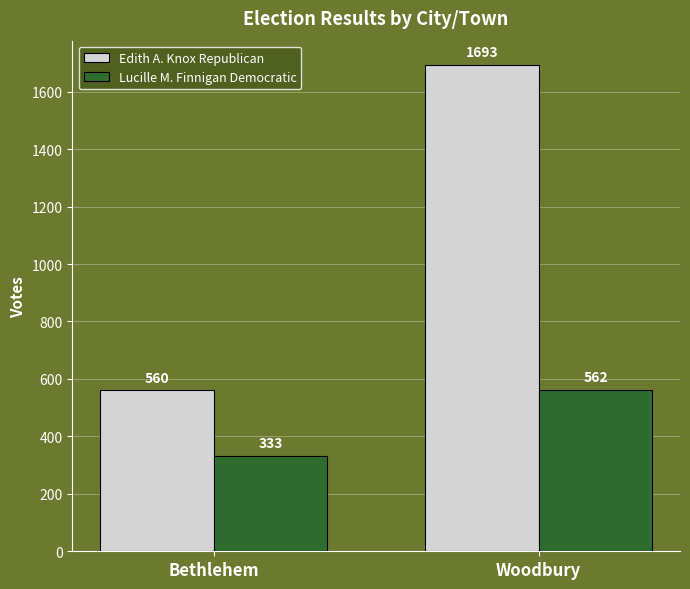

What is the smallest value displayed?

333